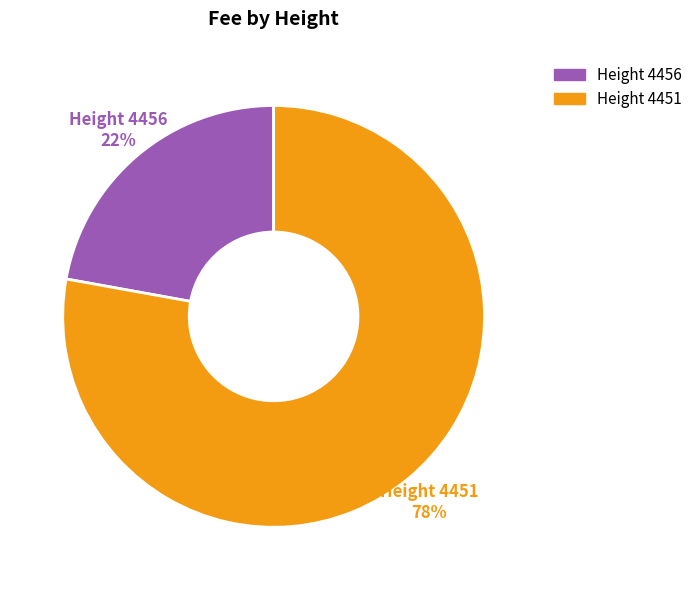

To the nearest percent, what is the average slice percentage?

50%